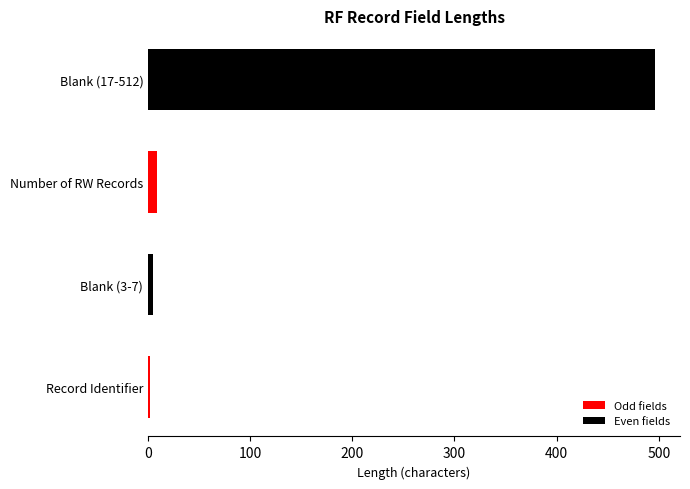

What is the smallest value displayed?

2